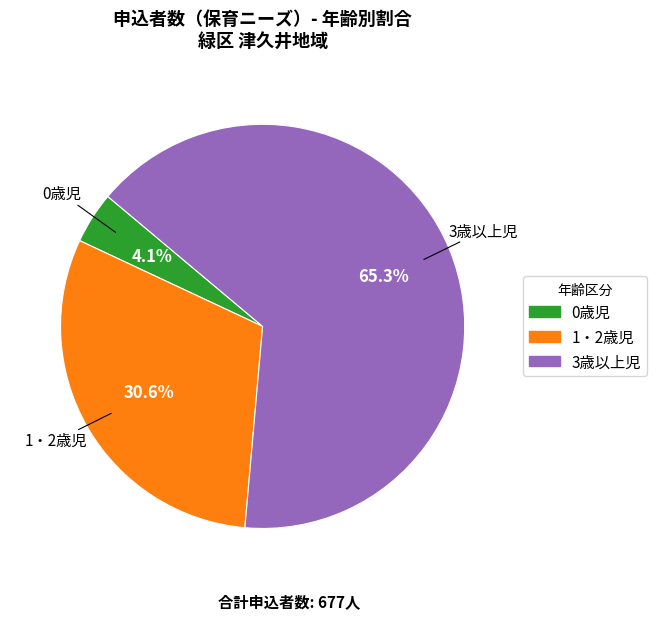

Count the number of slices in the pie.

3